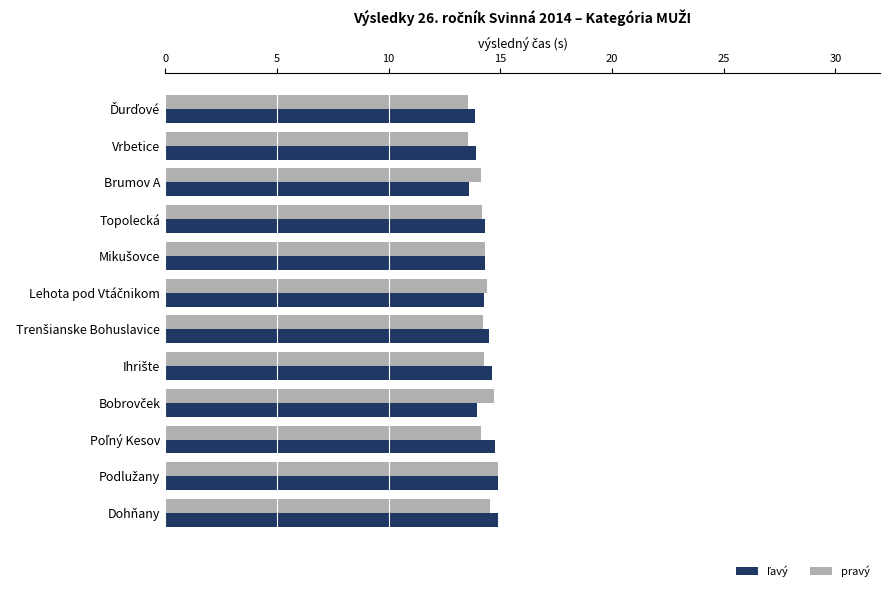

What is the greatest value displayed?

14.9